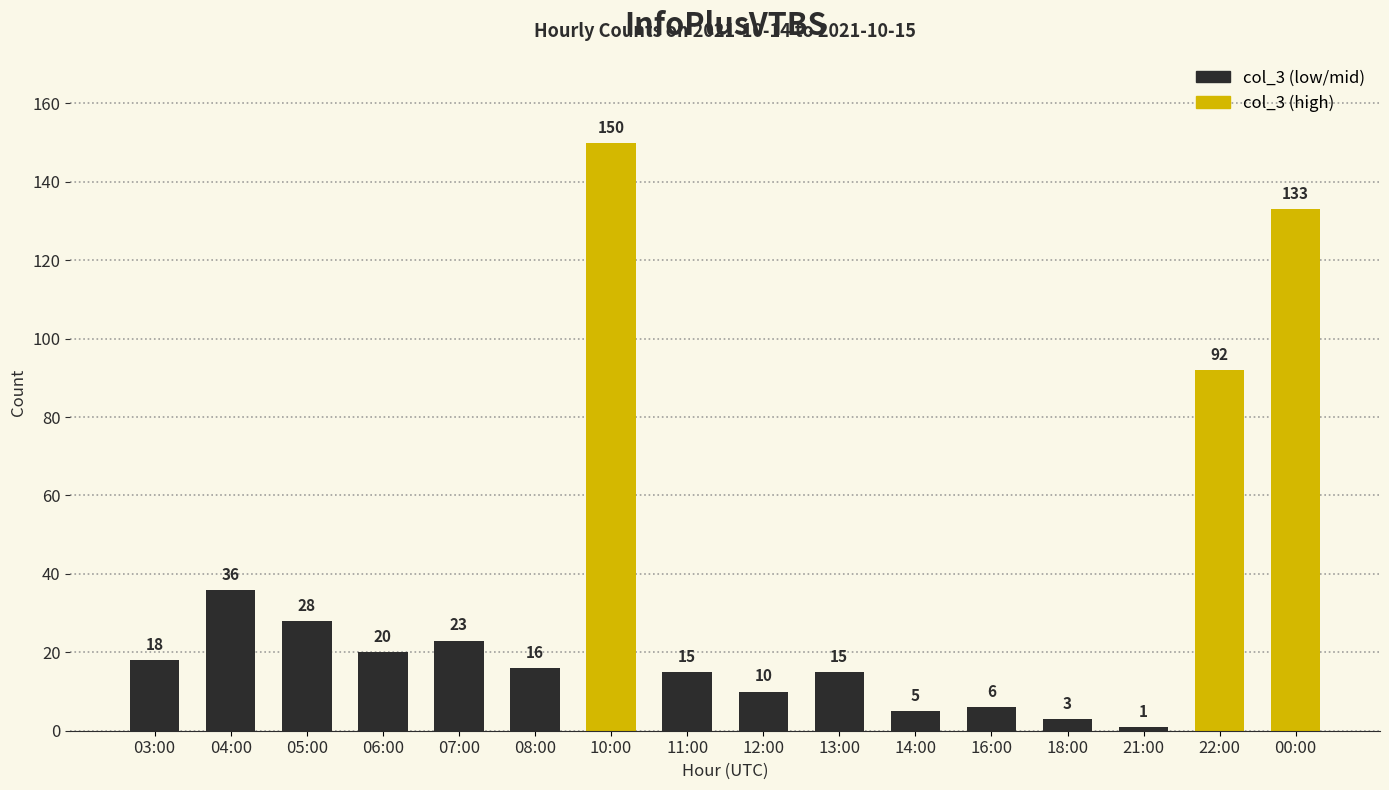

Approximately how many times larger is the value at 06:00 compared to 10:00?

0.1